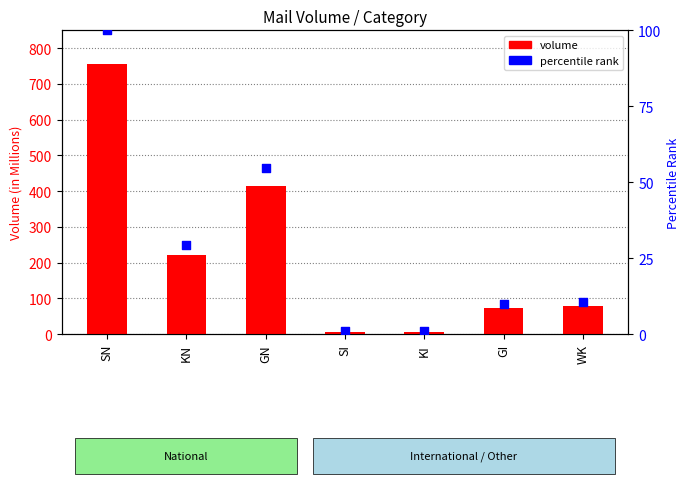

What are all the series names shown in the legend?

volume, percentile rank